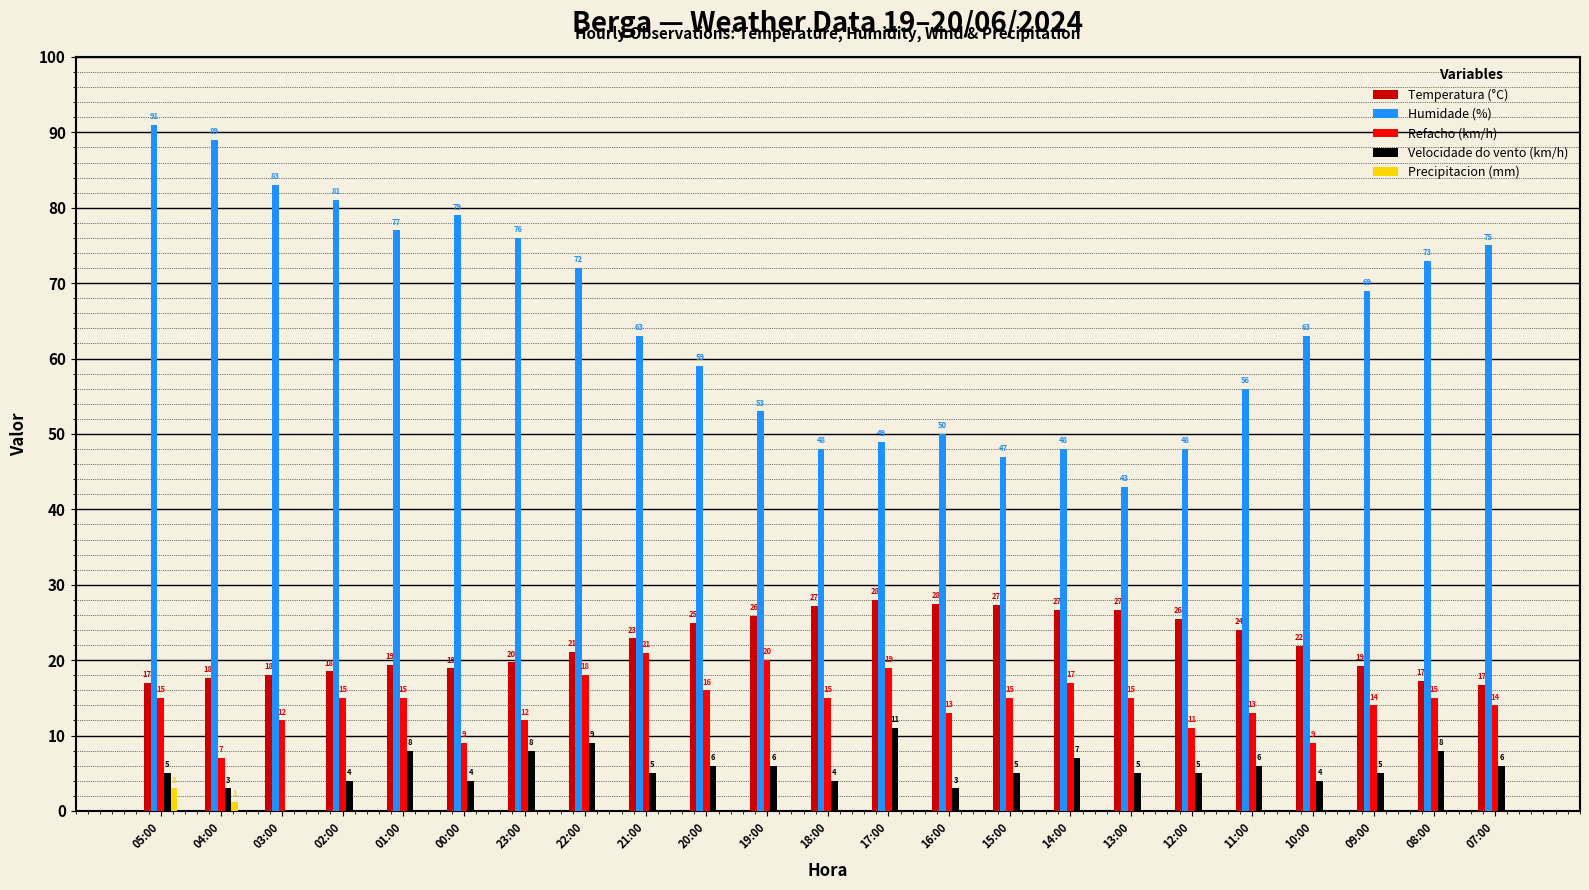

What value does the Temperatura (°C) series have at 17:00?

28.0